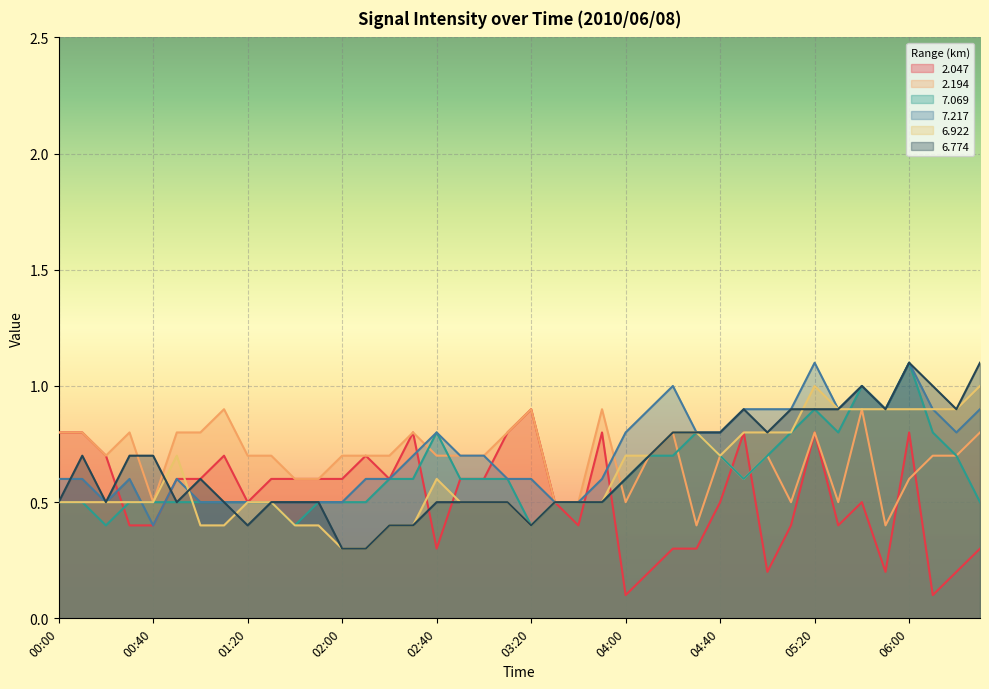

What is the highest value of the 2.194 series?

0.9